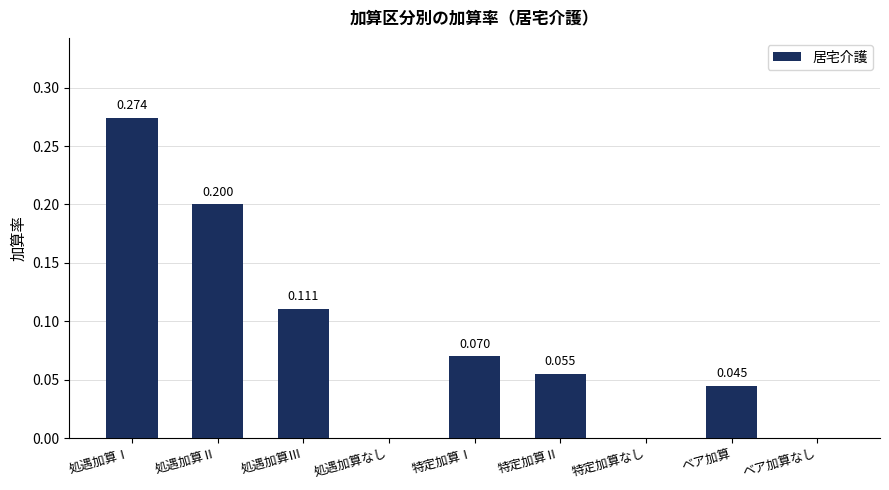

Between 特定加算Ⅱ and 処遇加算Ⅱ, which is larger?

処遇加算Ⅱ